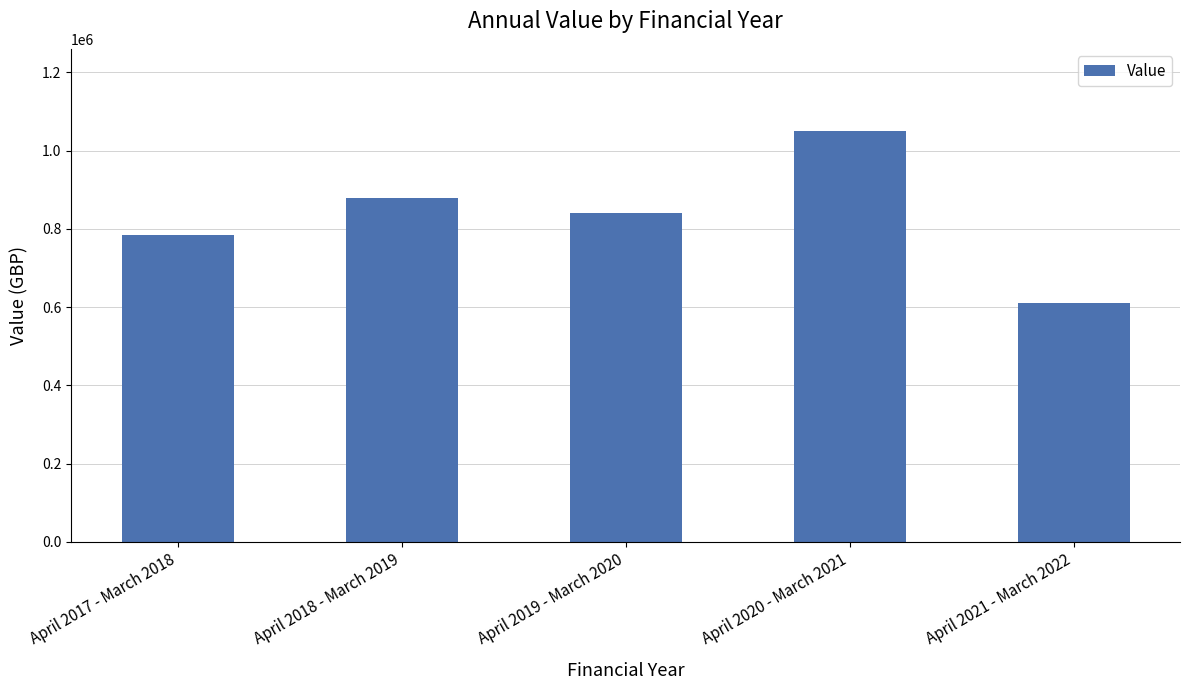

Reading left to right, list all the values displayed in this chart.

784525.9	878517.0	839387.3	1049873.8	611062.2